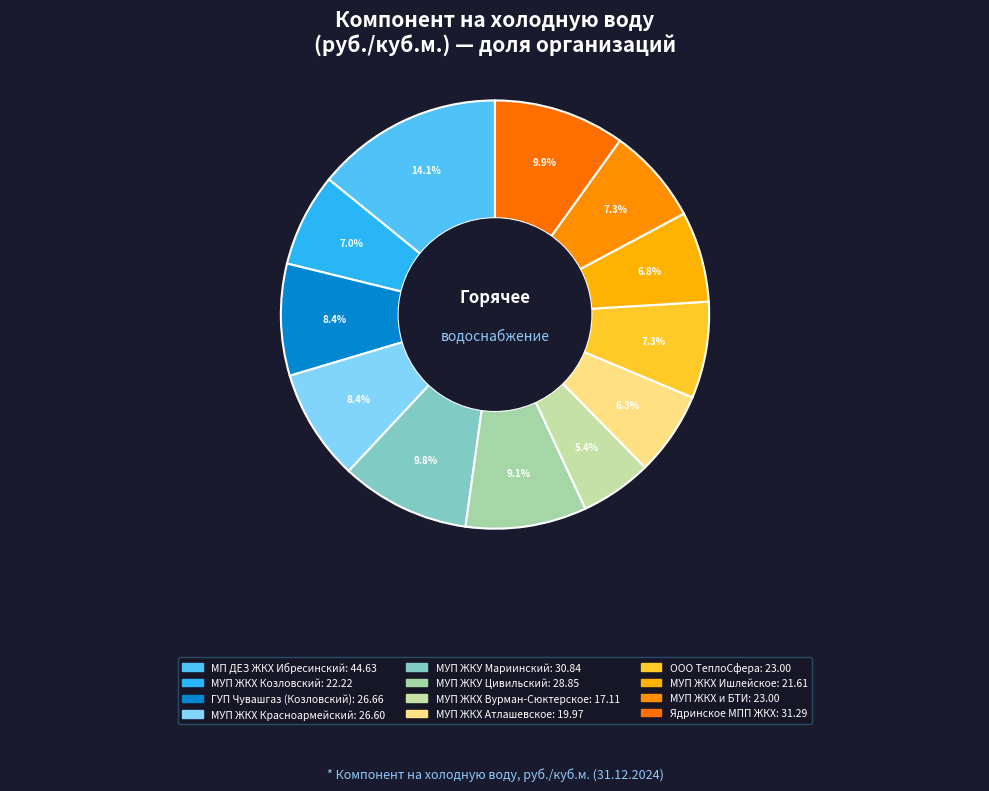

Combined, do ГУП Чувашгаз (Козловский) and МУП ЖКХ Вурман-Сюктерское account for over 50%?

No